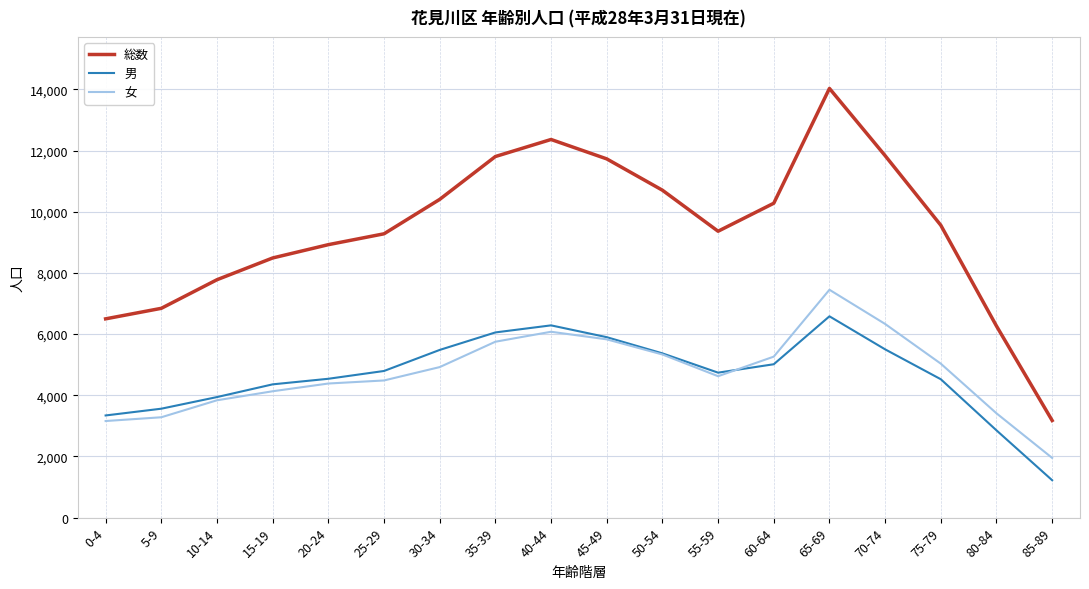

Read the 男 value at 70-74.

5501